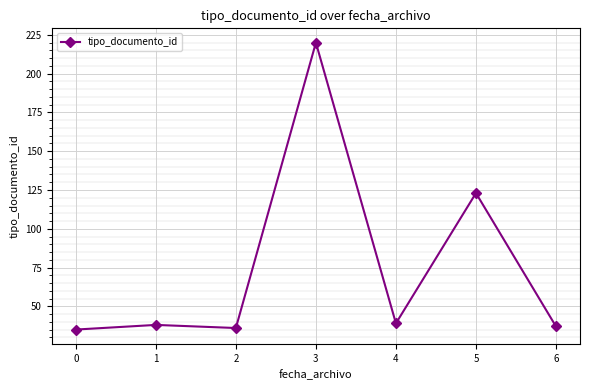

Is it true that the value at 4 is 24?

False